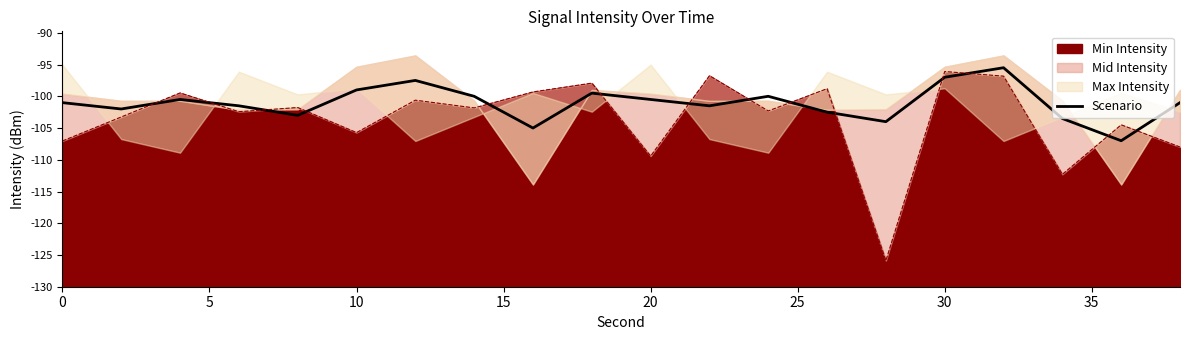

How many lines are shown in the chart?

1